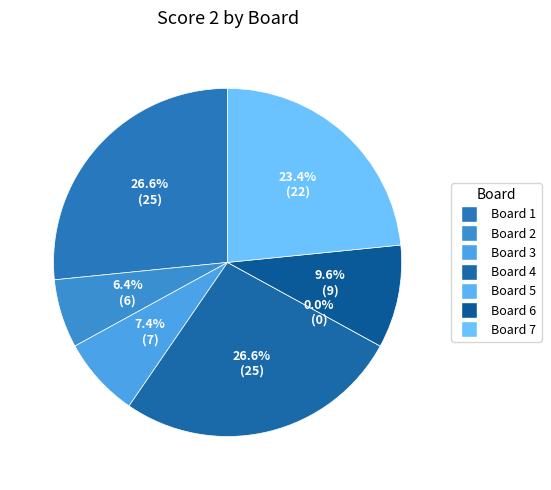

To the nearest percent, what is the difference between the Board 2 and Board 6 slice percentages?

3%